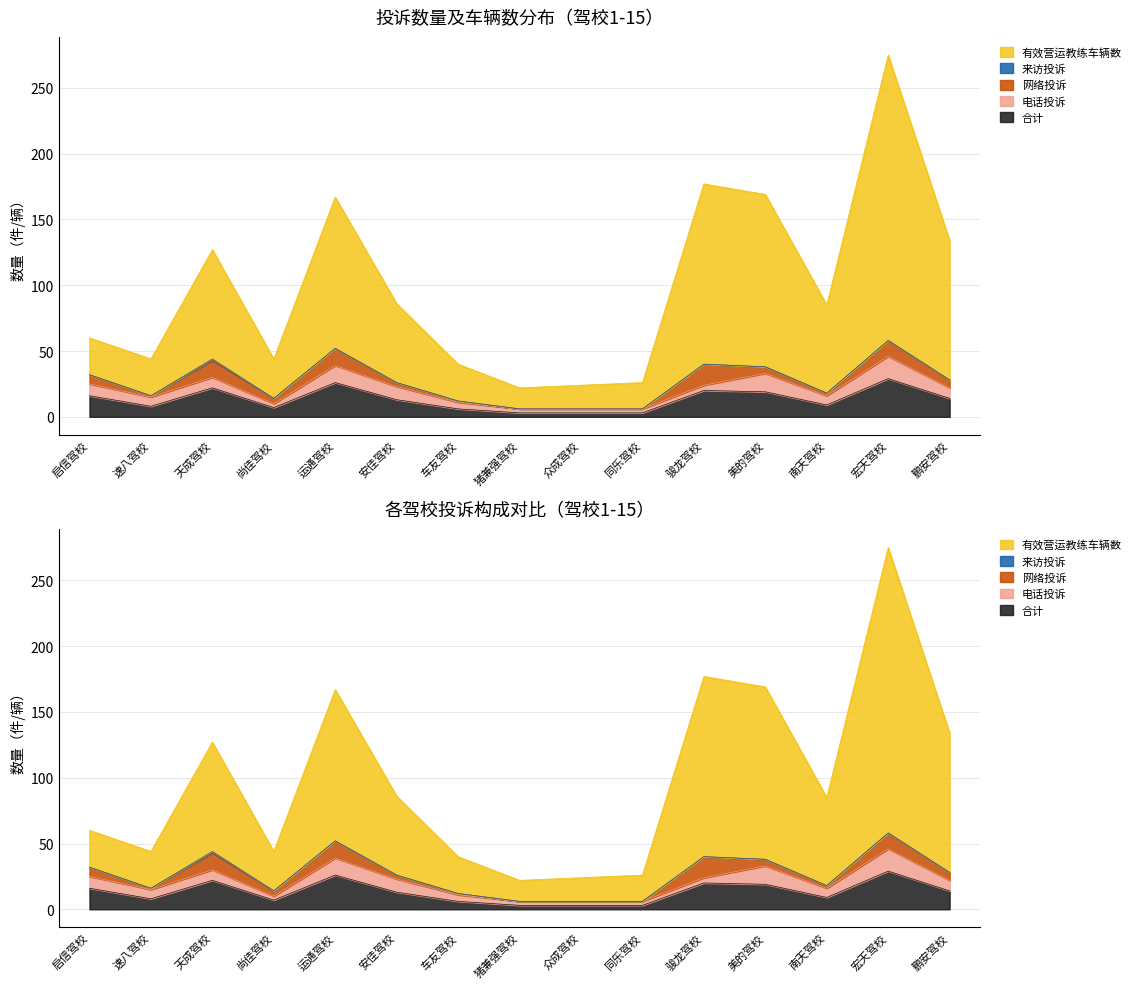

Which has a higher value, 同乐驾校 or 天成驾校?

天成驾校